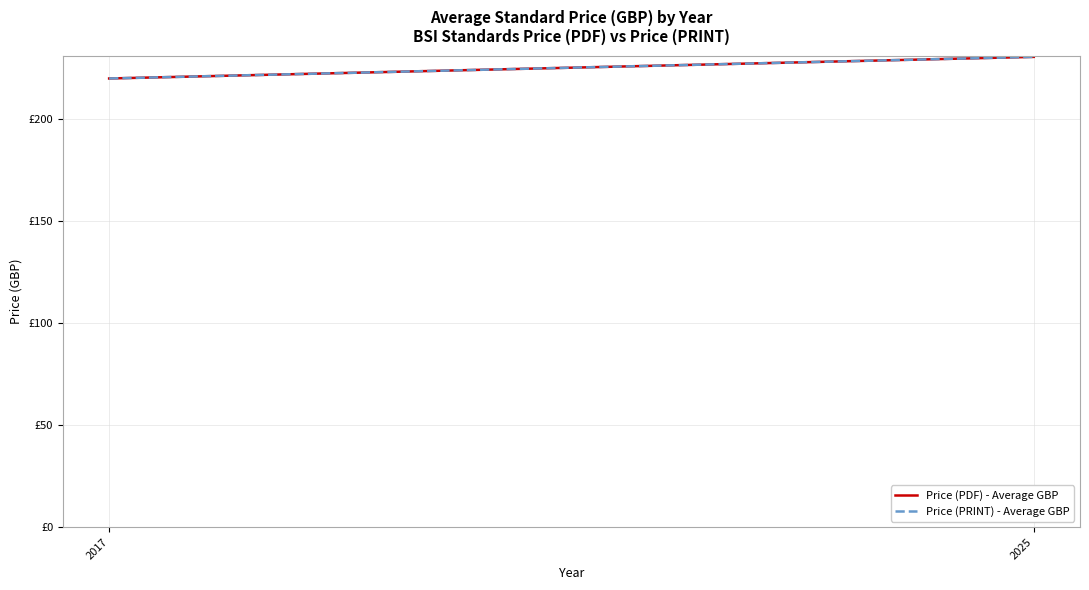

What is the approximate value of Price (PDF) - Average GBP at 2025?

230.6